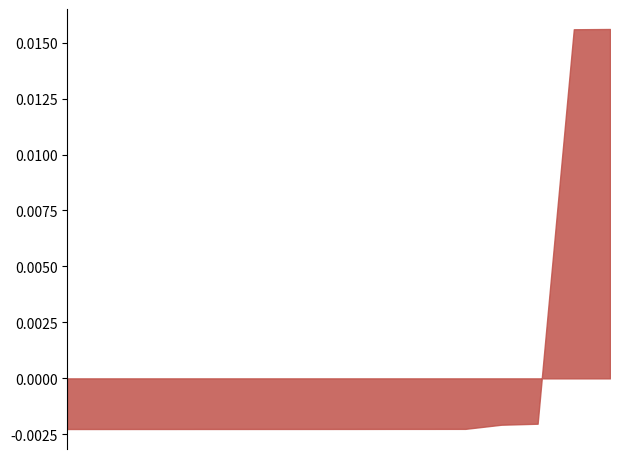

Does the chart have visible grid lines?

No